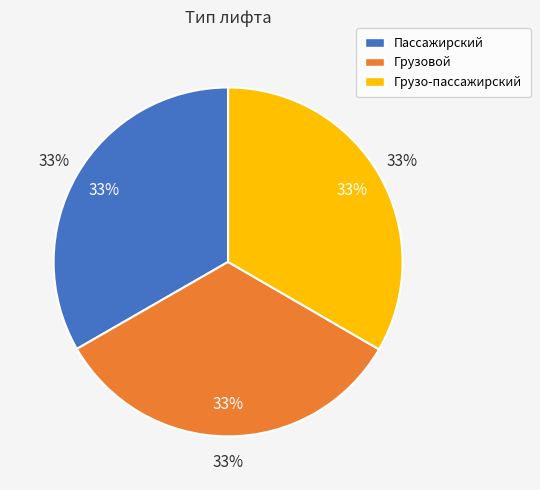

The Грузовой slice represents 33% of the pie. True or false?

True